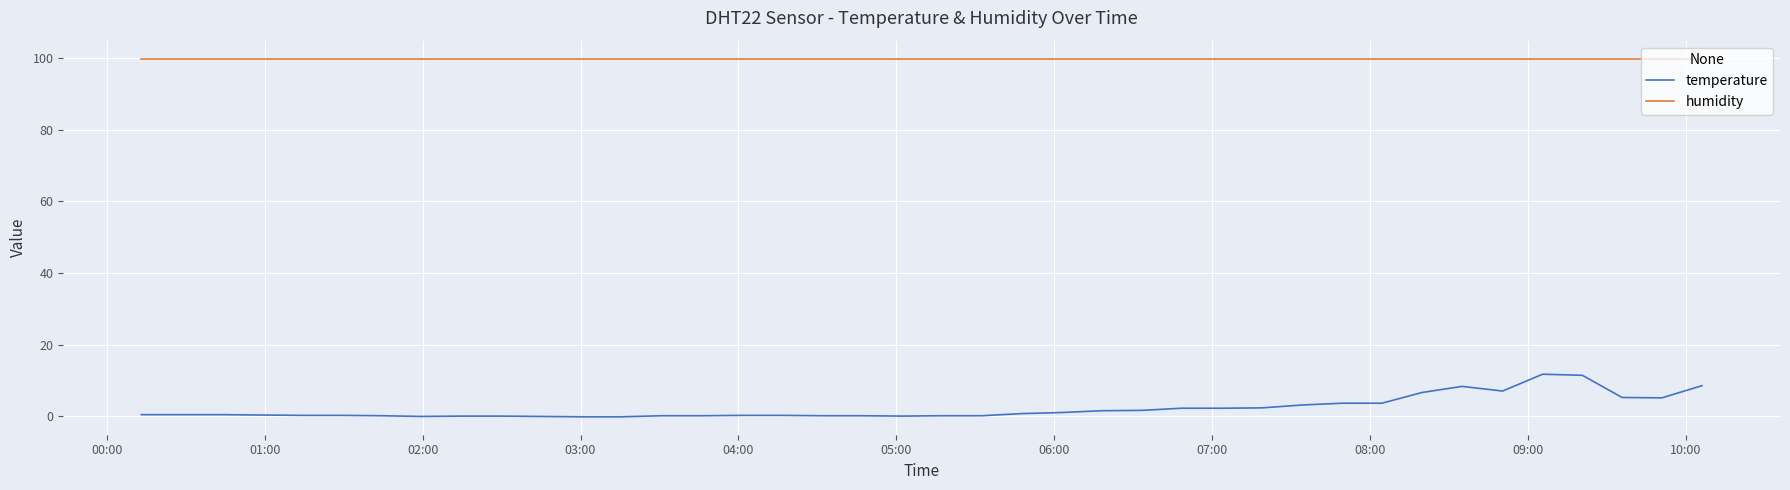

At how many categories does at least one series exceed 6?

40